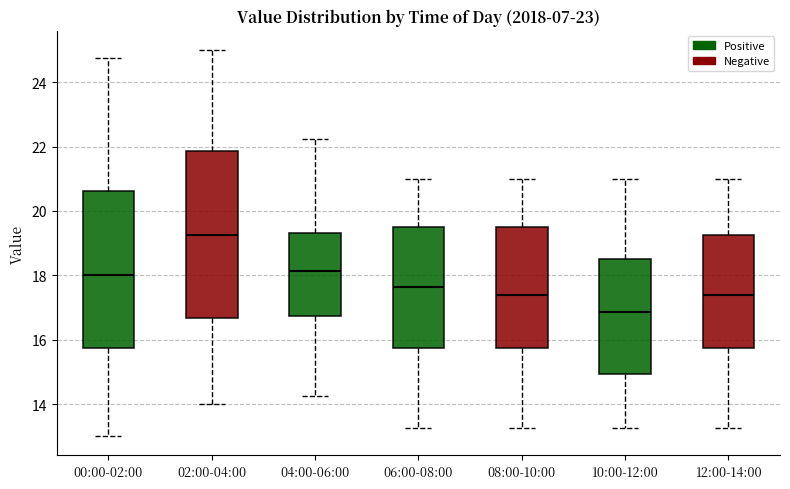

Where does the upper whisker of the box for 02:00-04:00 end on the y-axis? The values are not printed on the chart, so give them approximately, as read against the axis.

25.0